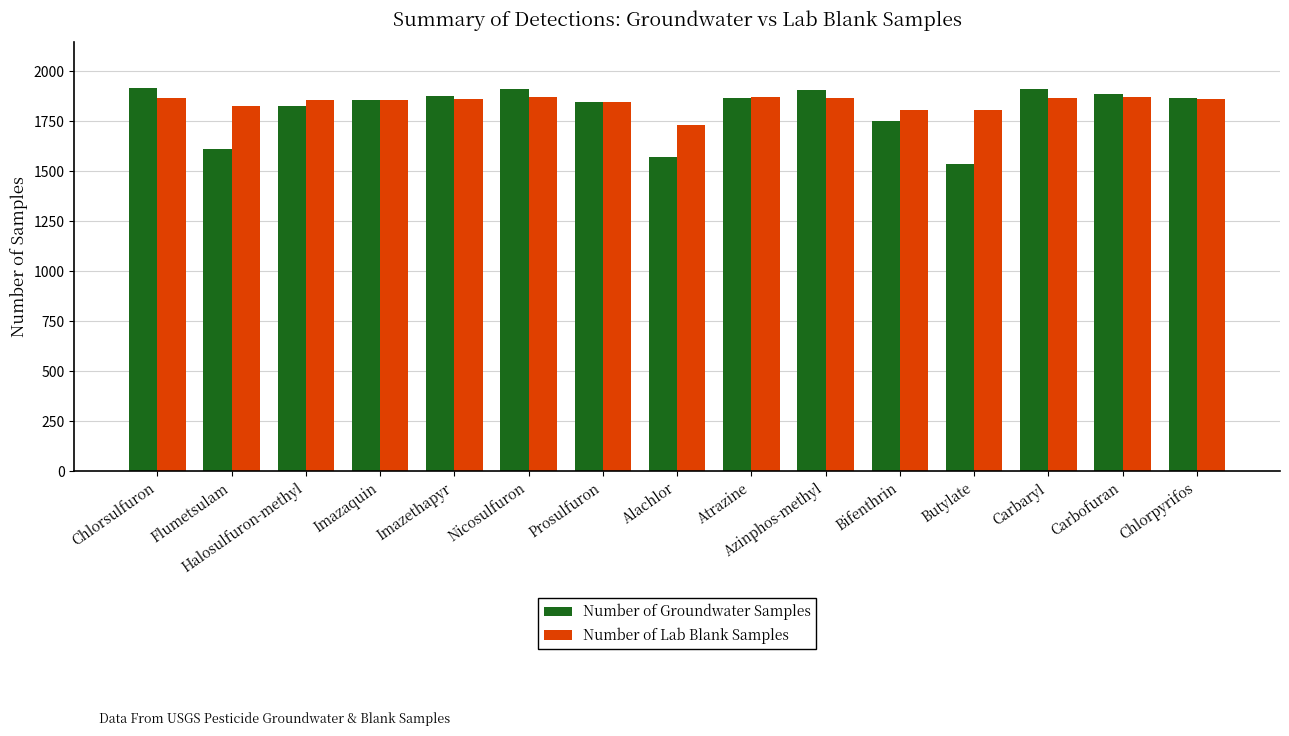

What is the lowest value of the Number of Lab Blank Samples series?

1732